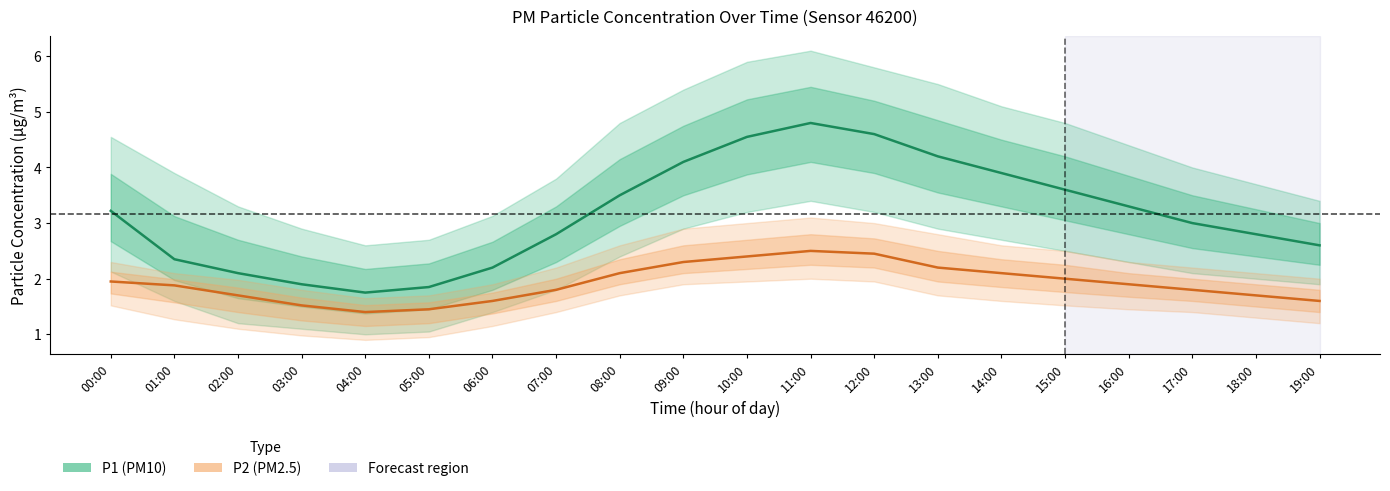

What is the difference between the maximum and second lowest values in the P2 (PM2.5) series?

1.1